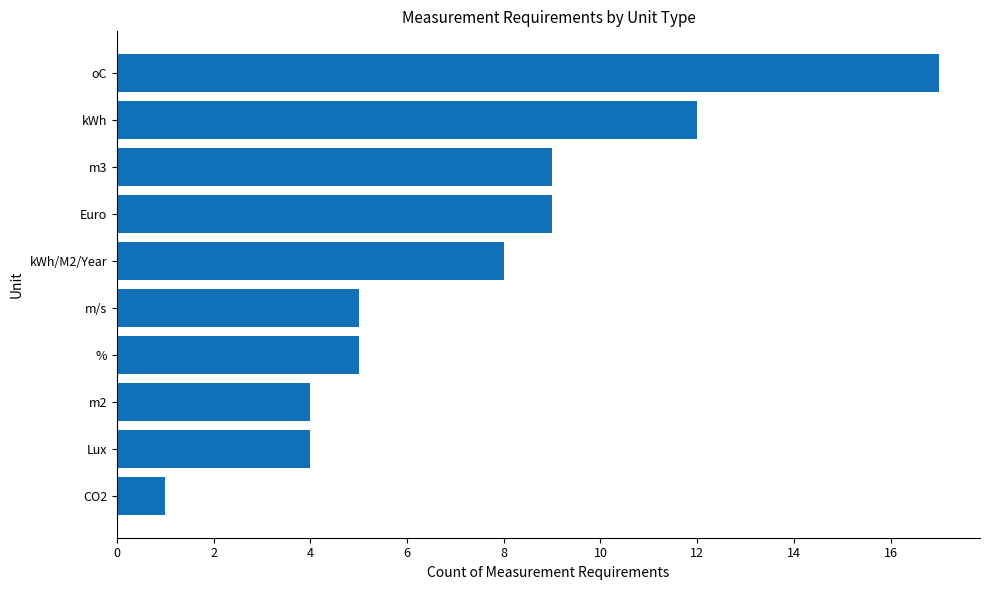

What is the difference between the second highest and second lowest values?

8